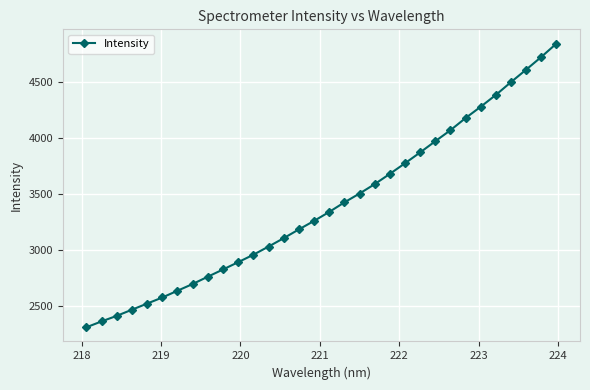

Does the chart display data point markers on the line(s)?

Yes